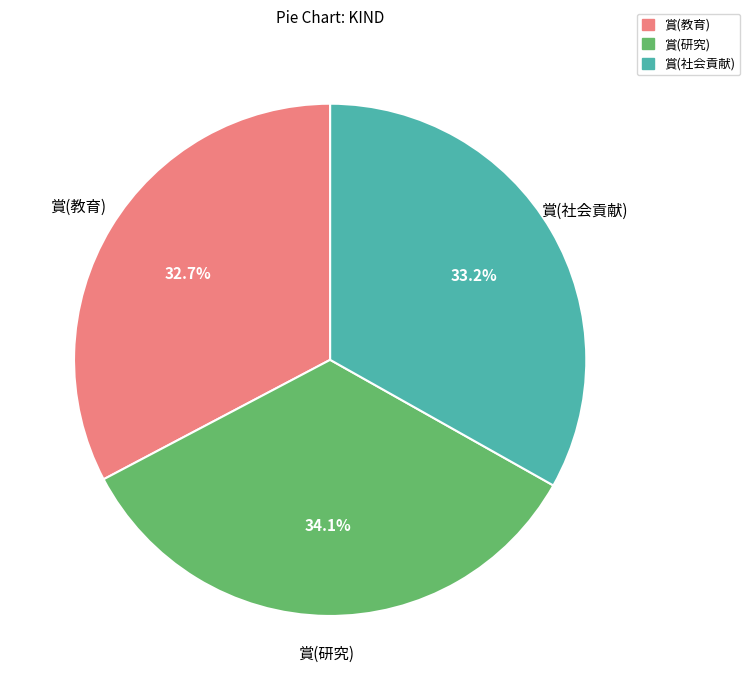

To the nearest percent, what is the combined percentage of 賞(研究) and 賞(社会貢献)?

67%